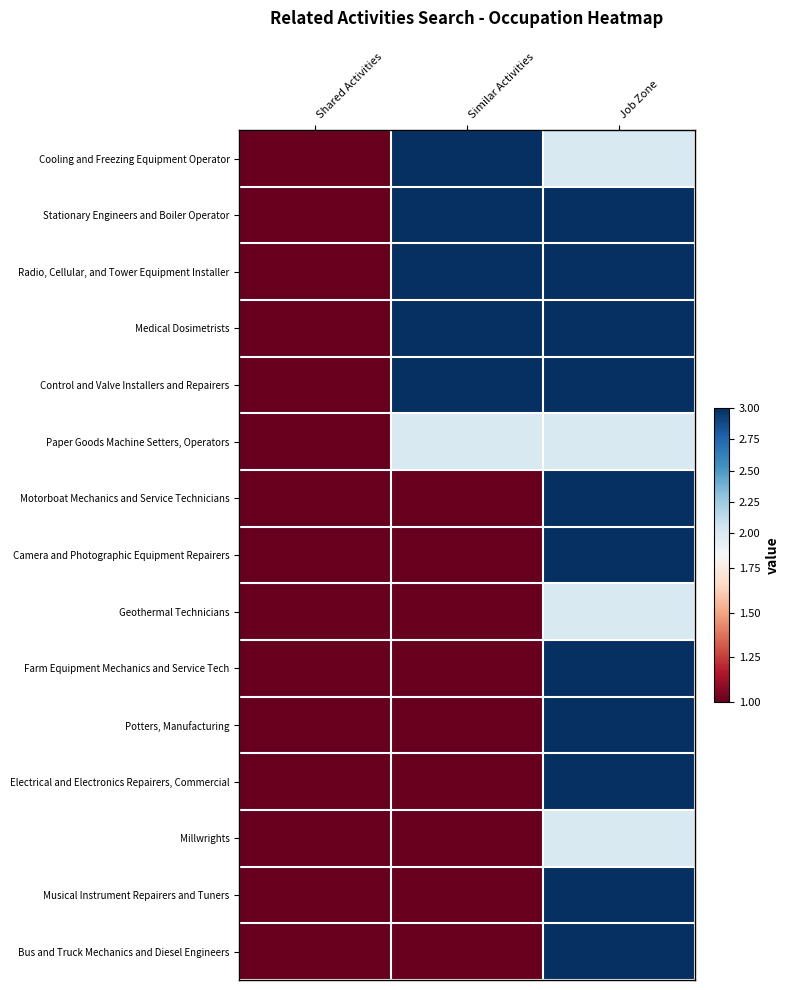

Which category has the lowest value in the Geothermal Technicians series?

Shared Activities